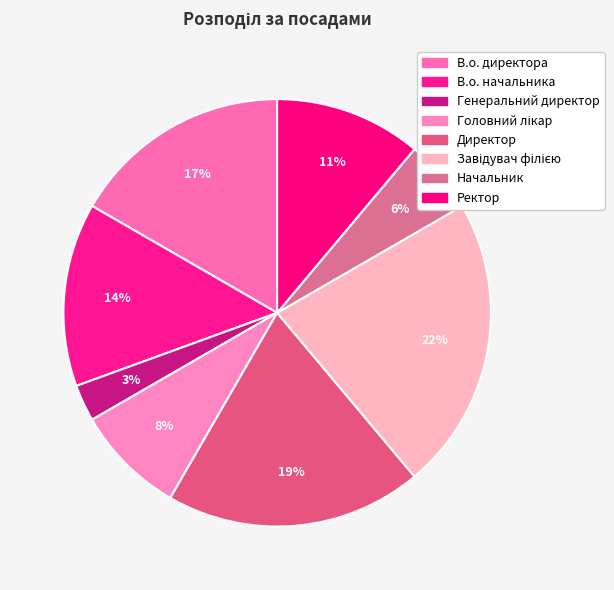

How many segments does this pie chart have?

8